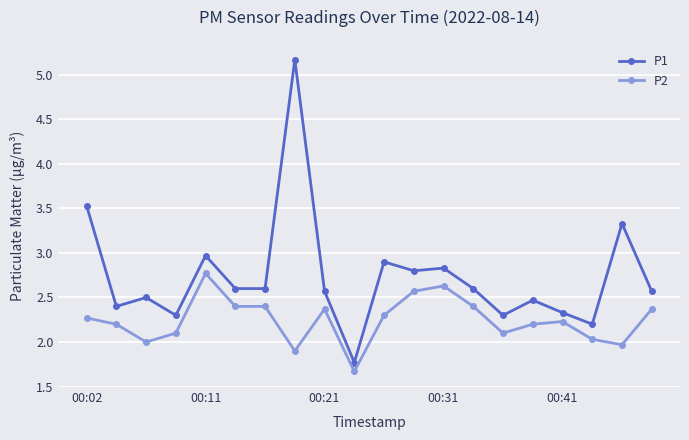

Reading right to left, list all the values displayed in this chart.

P1: 2.6	3.3	2.2	2.3	2.5	2.3	2.6	2.8	2.8	2.9	1.8	2.6	5.2	2.6	2.6	3.0	2.3	2.5	2.4	3.5
P2: 2.4	2.0	2.0	2.2	2.2	2.1	2.4	2.6	2.6	2.3	1.7	2.4	1.9	2.4	2.4	2.8	2.1	2.0	2.2	2.3